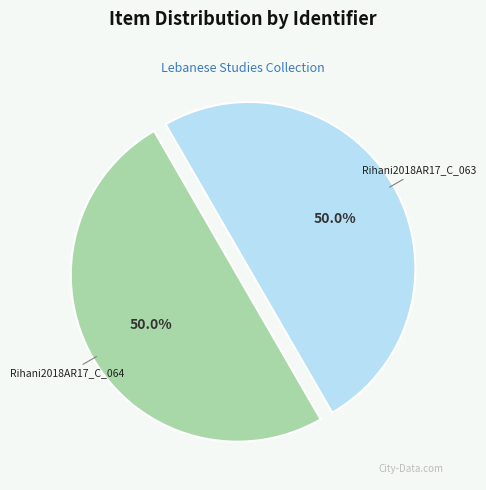

Approximately how many times larger is the value at Rihani2018AR17_C_064 compared to Rihani2018AR17_C_063?

1.0